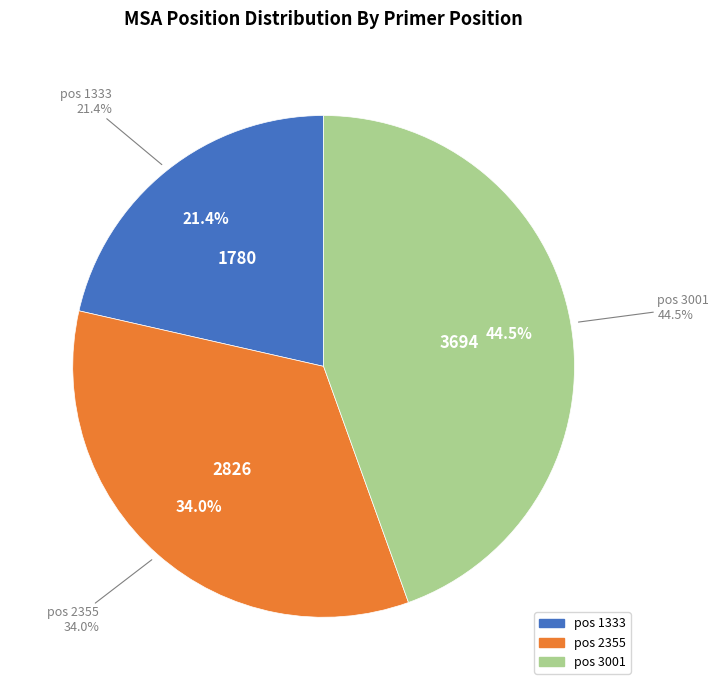

How many slices are in this pie chart?

3